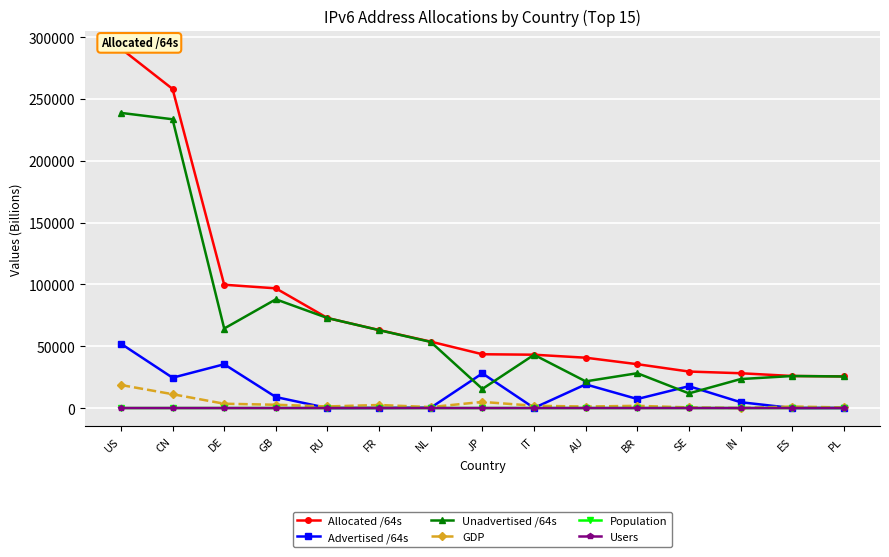

What is the difference between the second highest and minimum values in the Unadvertised /64s series?

221712.0